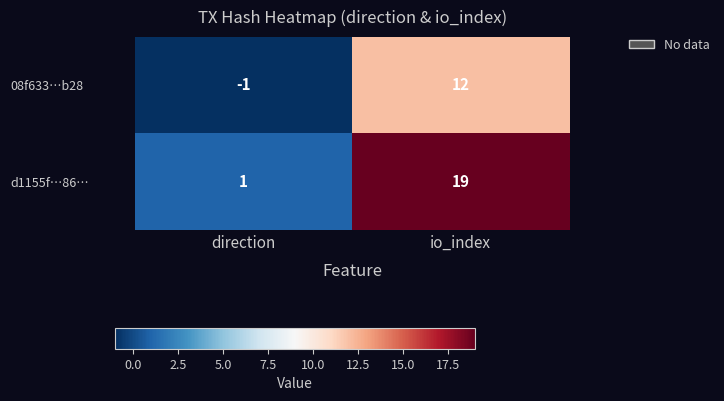

At which category does the chart reach its minimum across all series?

direction